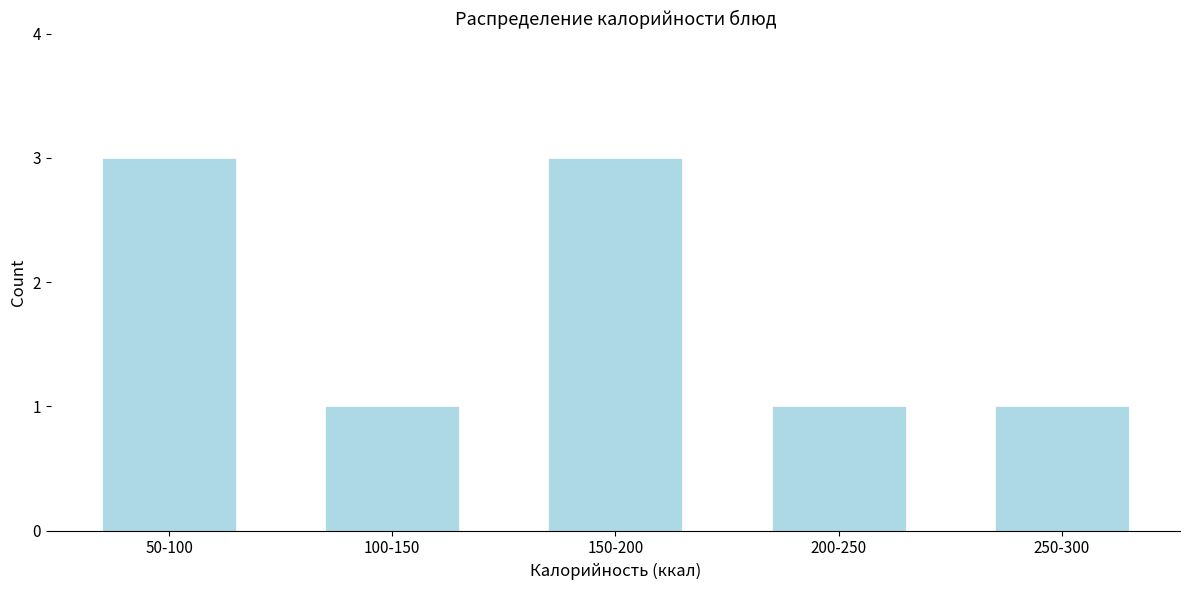

Reading left to right, transcribe all the data shown in this chart.

3	1	3	1	1